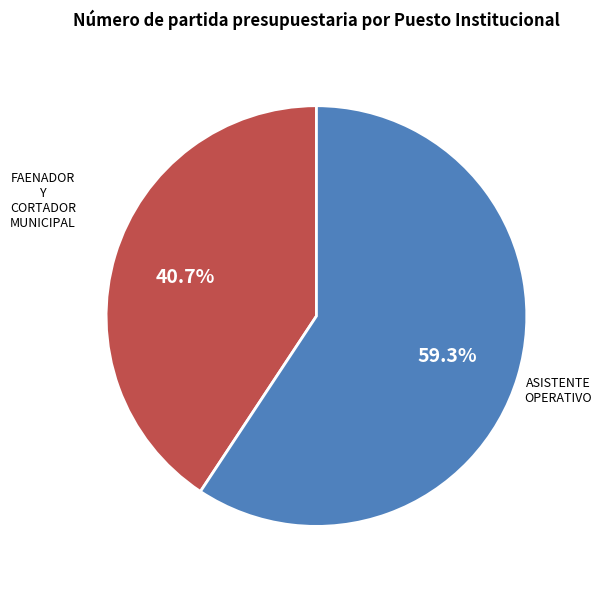

Does any single category account for the majority?

Yes